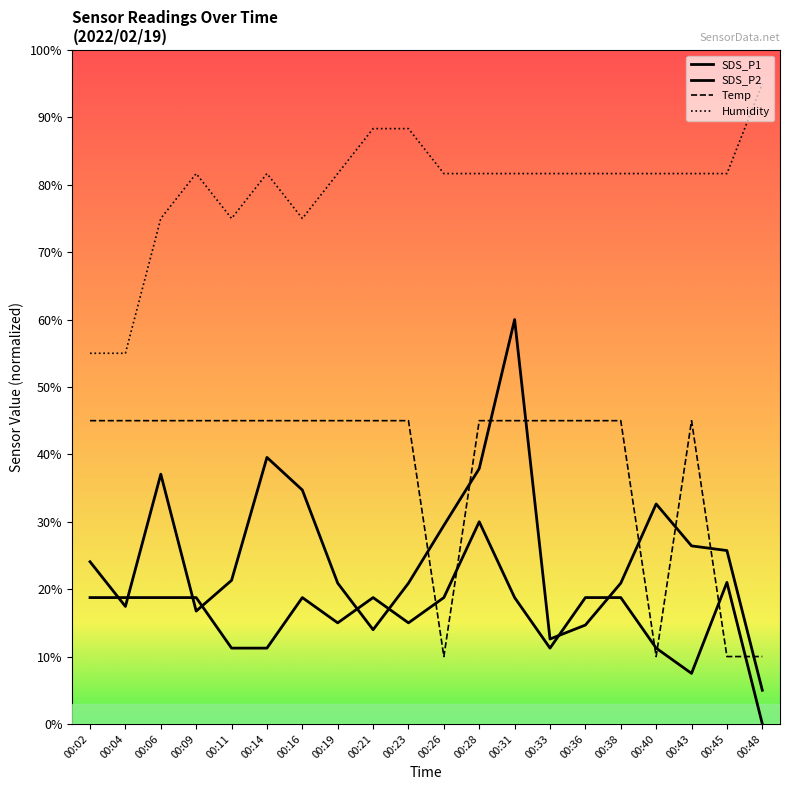

Between which two adjacent categories do Temp and SDS_P2 first intersect?

00:23 and 00:26